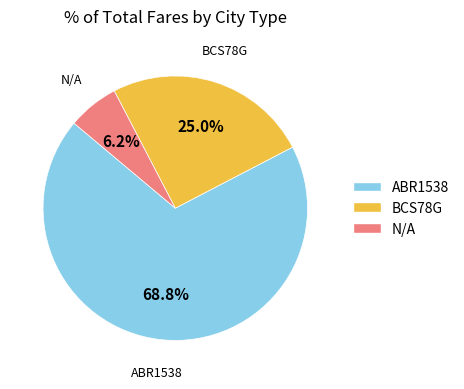

Between BCS78G and ABR1538, which is larger?

ABR1538